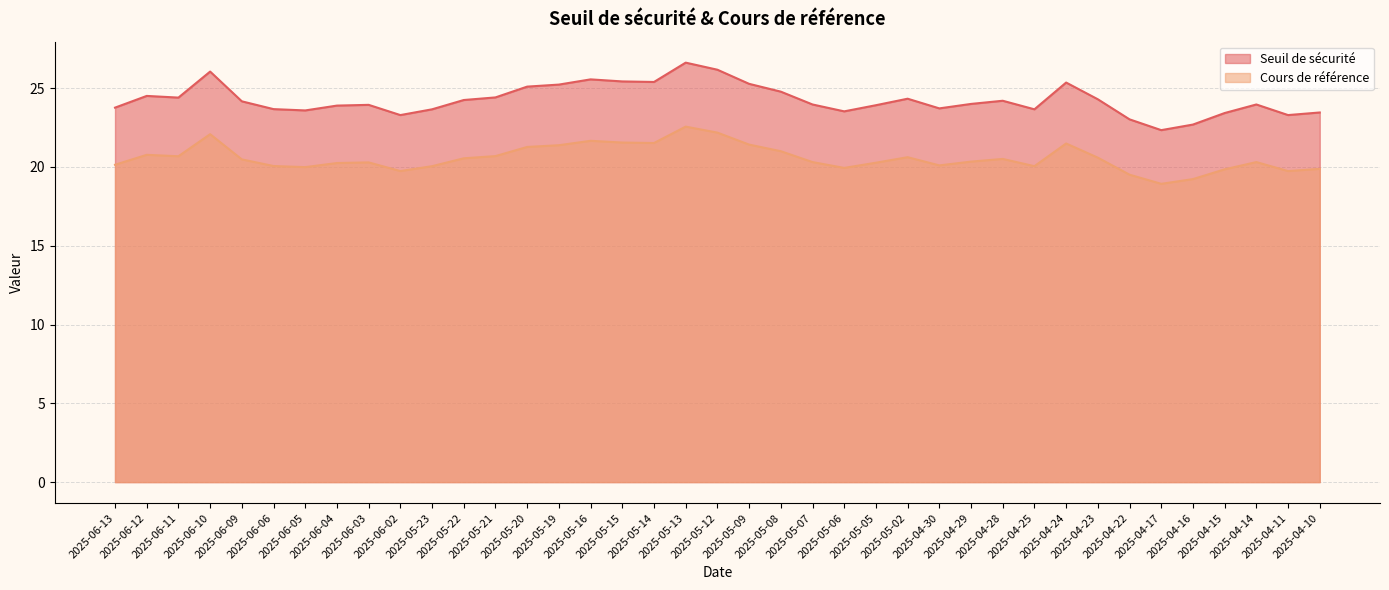

True or false: Cours de référence and Seuil de sécurité intersect in this chart.

False